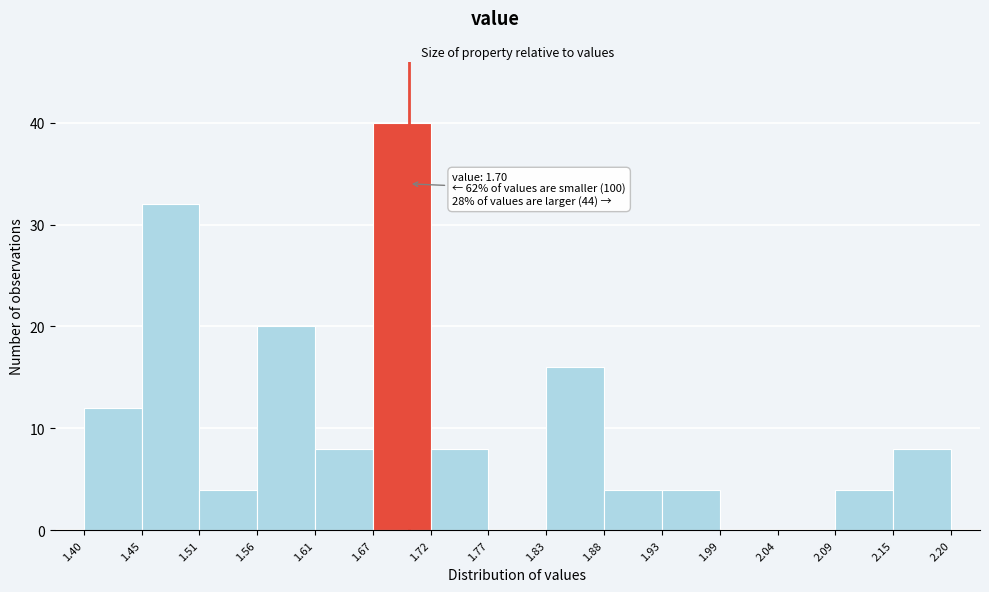

Over which range of the x-axis is the bar tallest?

1.67 to 1.72